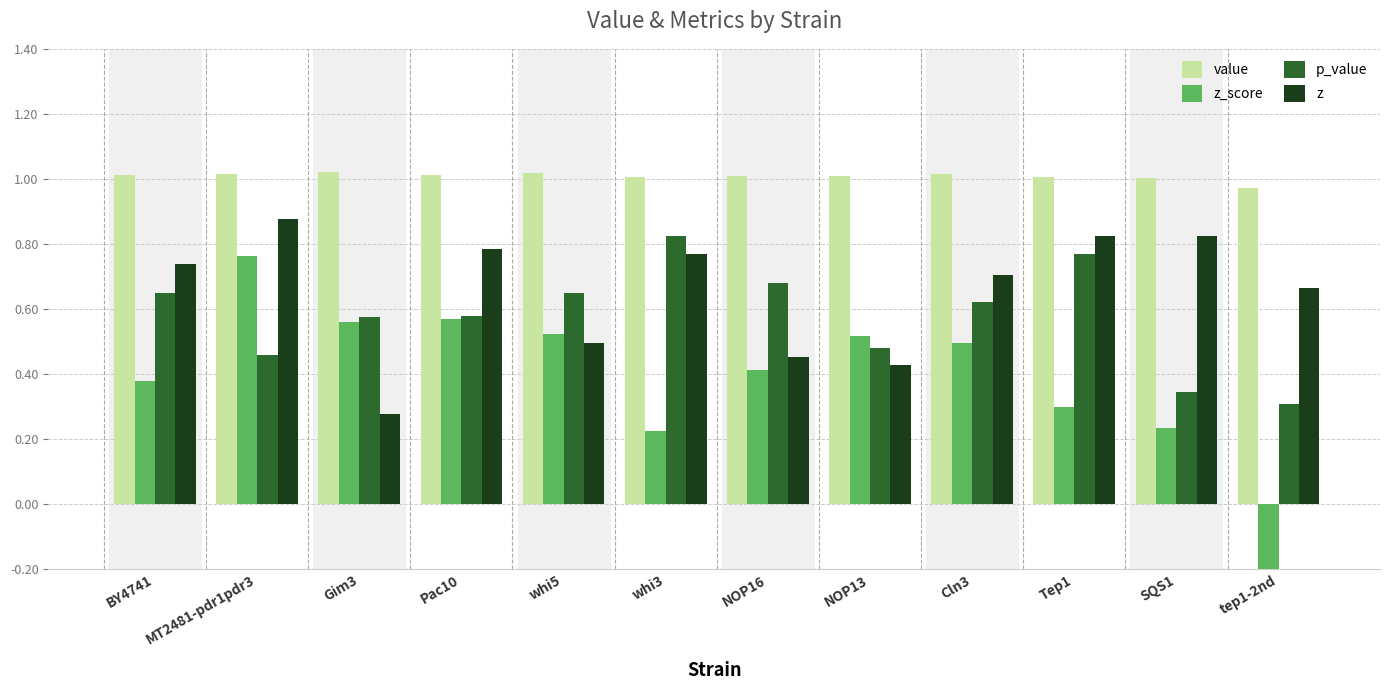

How many categories are shown in the chart?

12